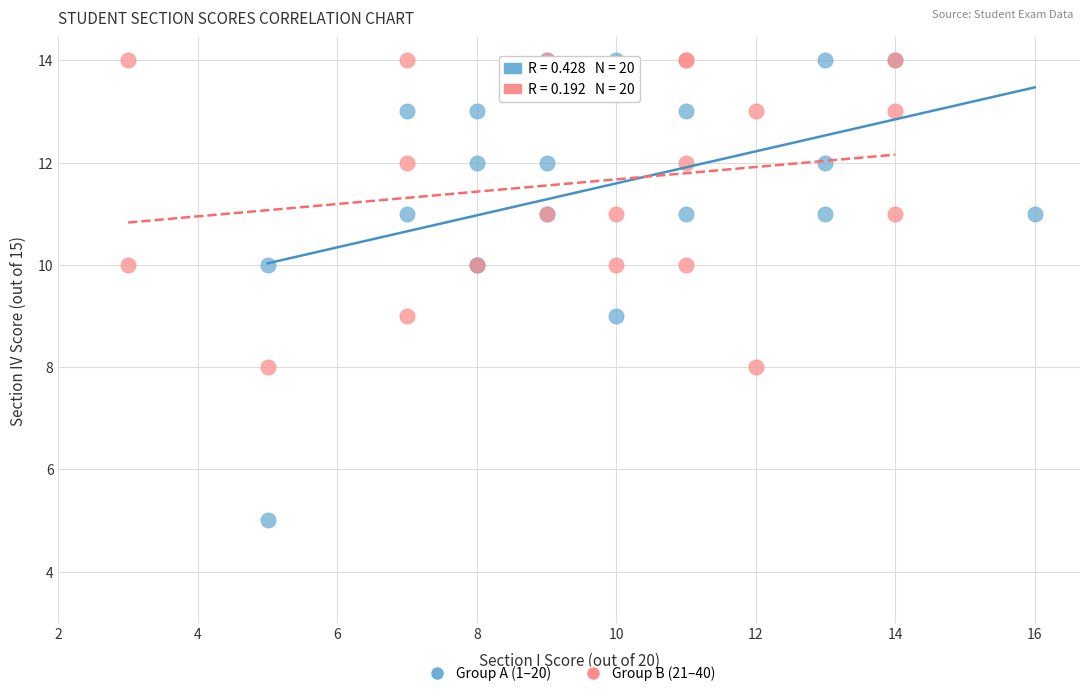

What are all the series names shown in the legend?

Group A (1–20), Group B (21–40)